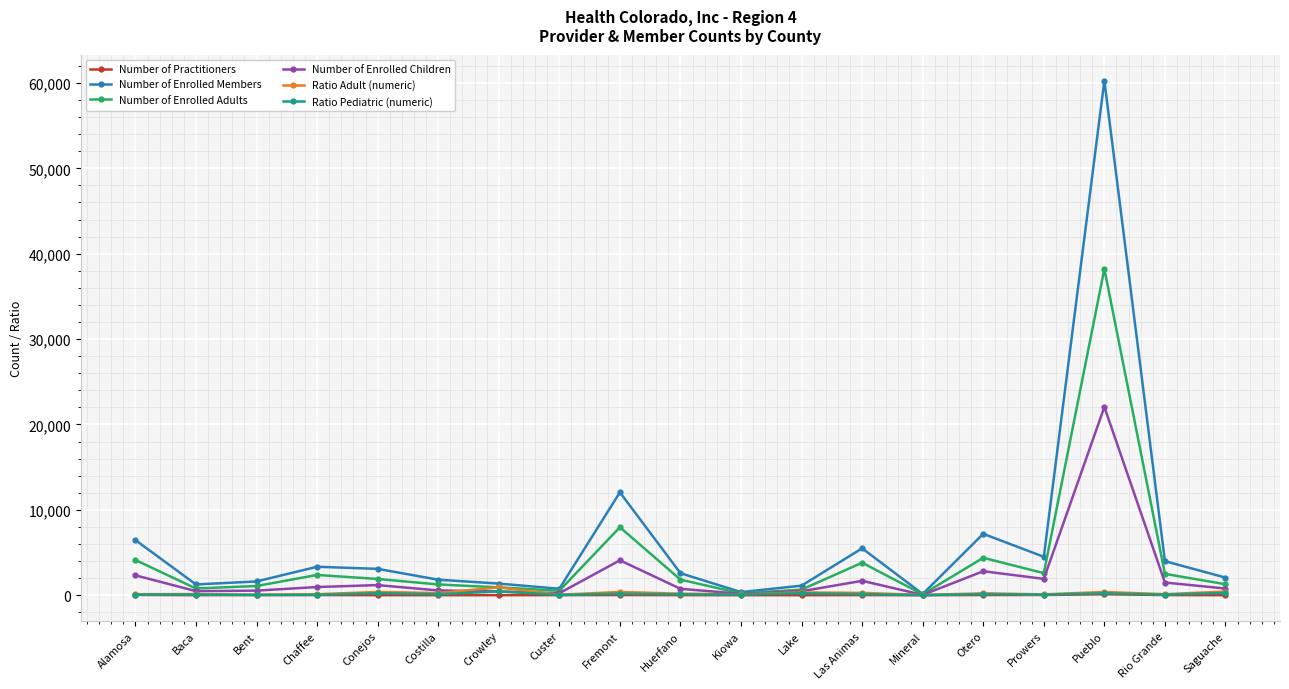

At which label does Number of Practitioners first exceed 11?

Alamosa